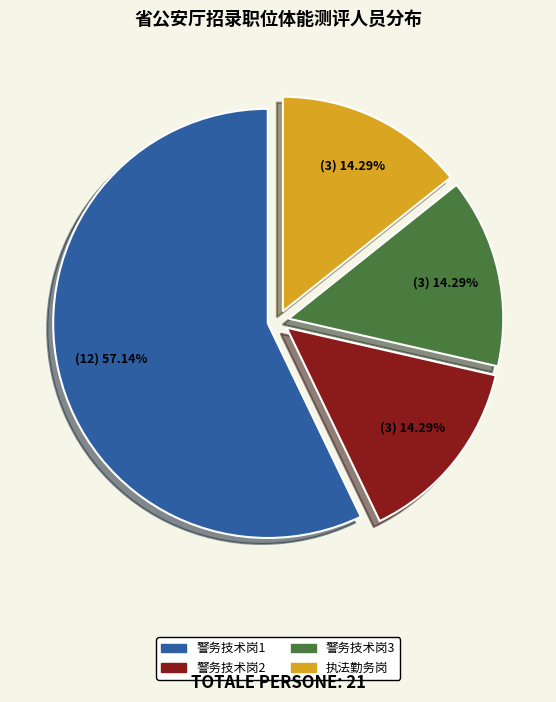

Combined, do 执法勤务岗 and 警务技术岗1 account for over 50%?

Yes